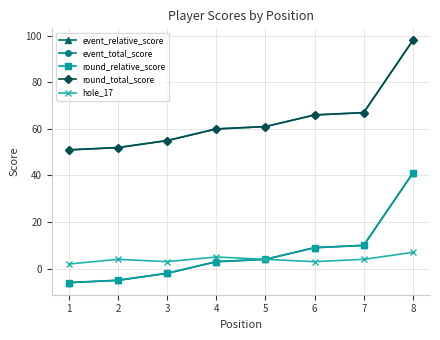

Is this an area chart (filled region under the line)?

No